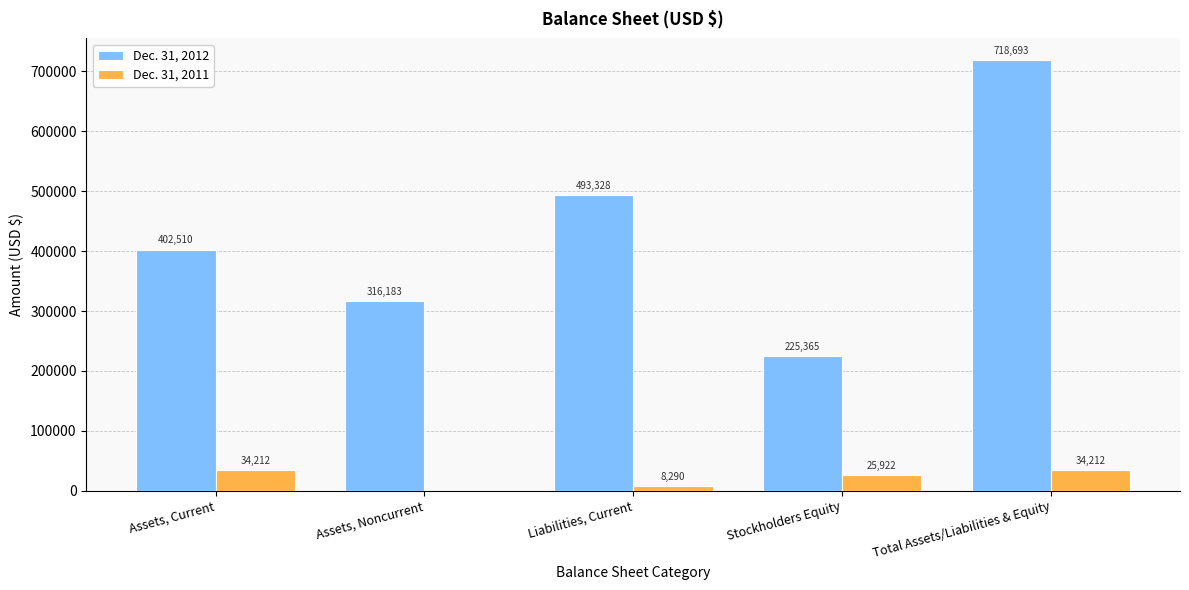

At which category does the chart reach its peak across all series?

Total Assets/Liabilities & Equity